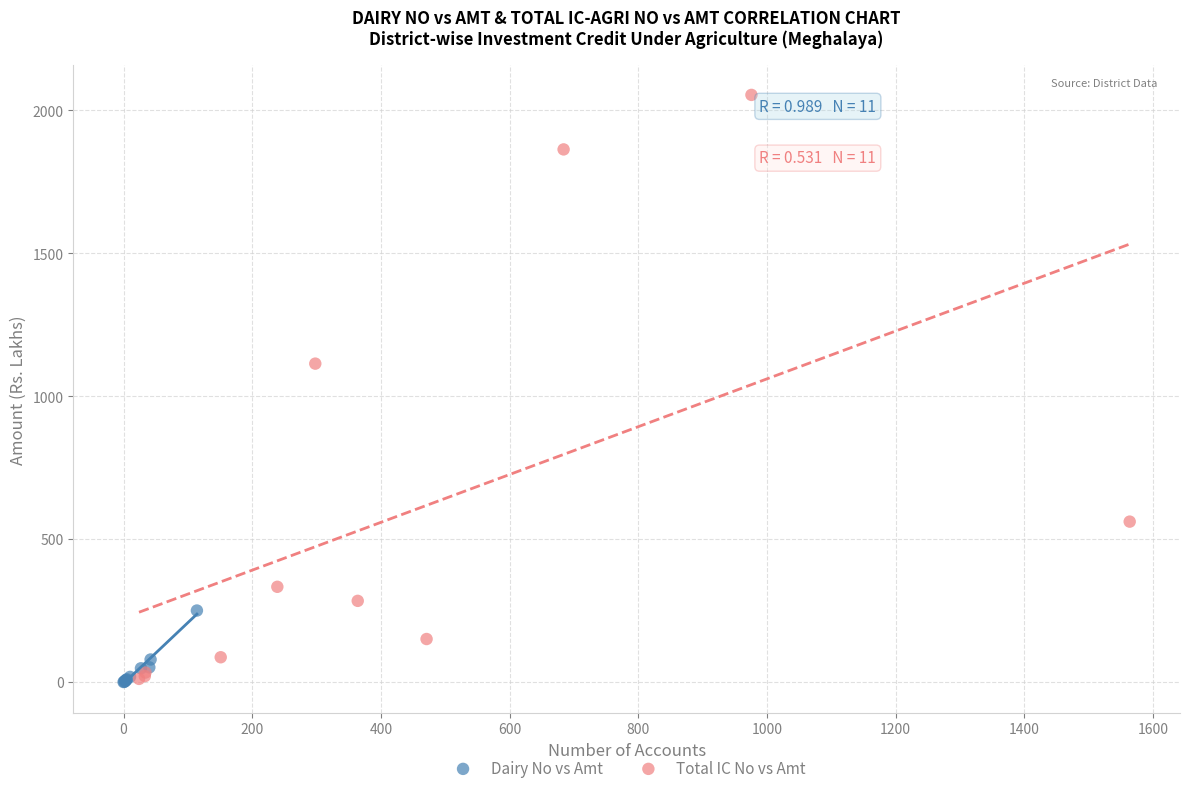

Which series contains the highest Y value?

Total IC No vs Amt